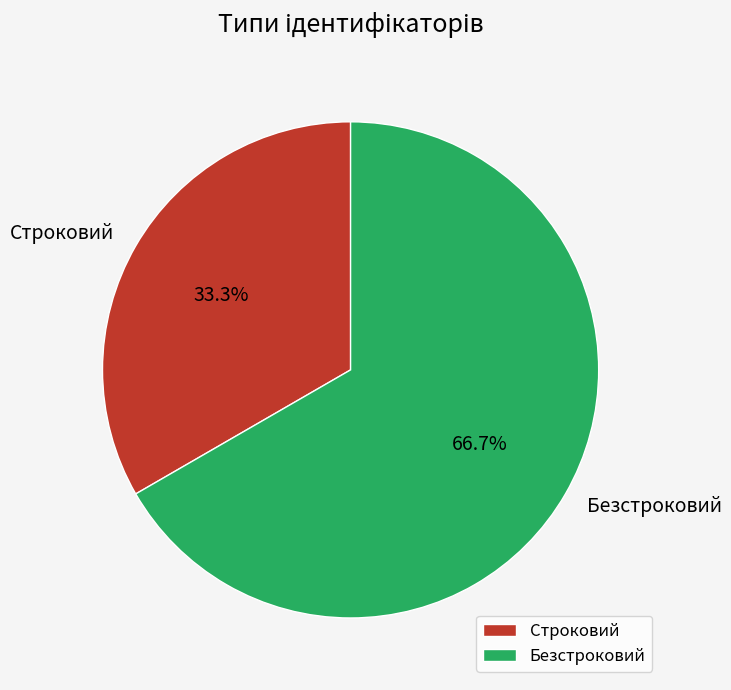

How much of the chart is everything except Безстроковий?

33.3%